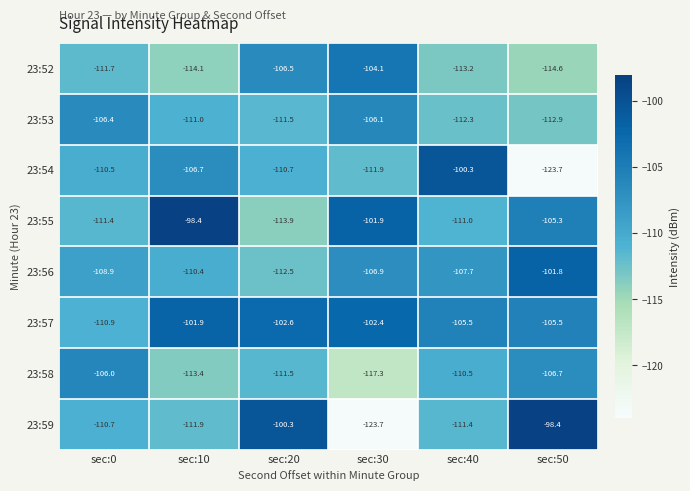

How many series are shown in this chart?

8